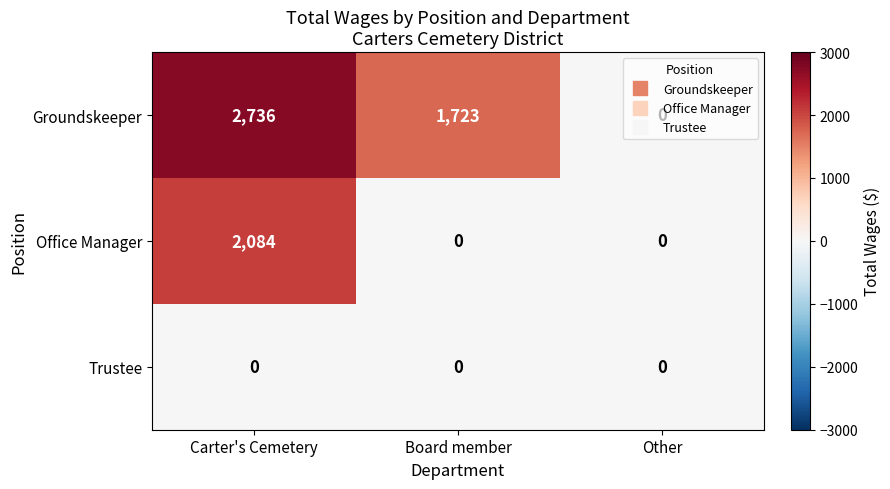

Is it true that Trustee equals 0 at Other?

True